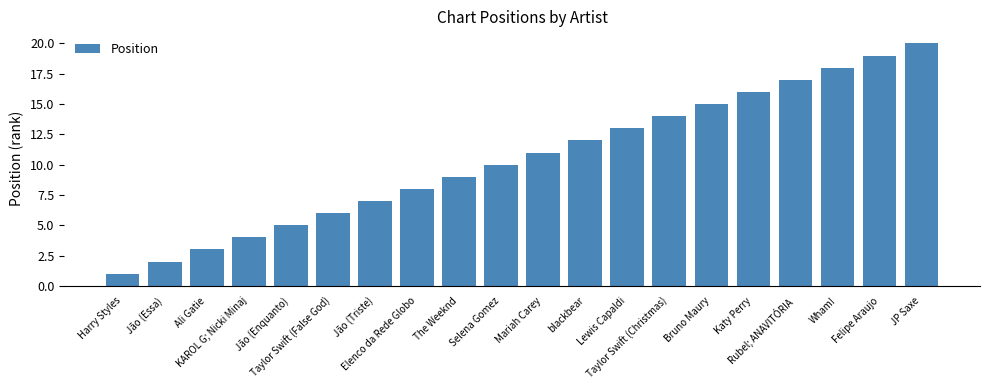

The chart shows a value of 12 at blackbear. True or false?

True